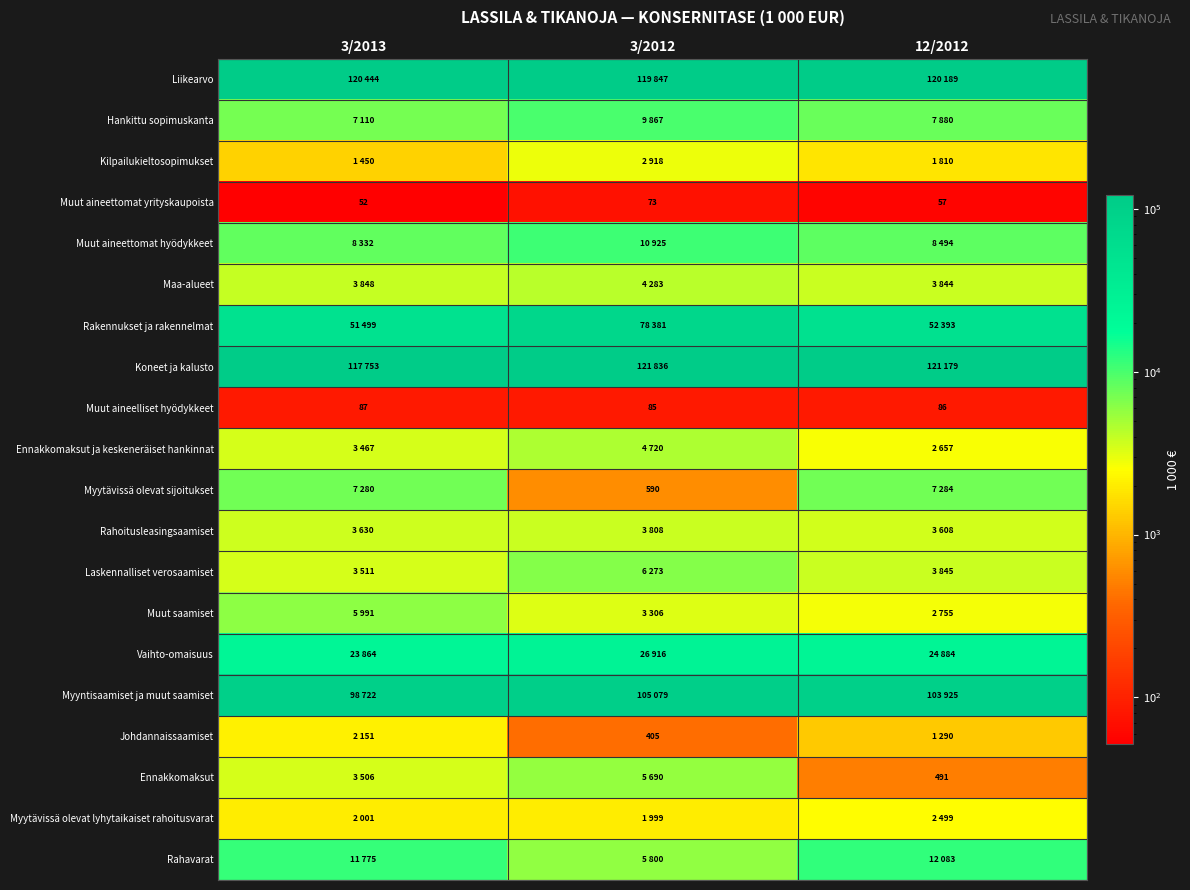

Which category has the lowest value in the Muut aineelliset hyödykkeet series?

3/2012